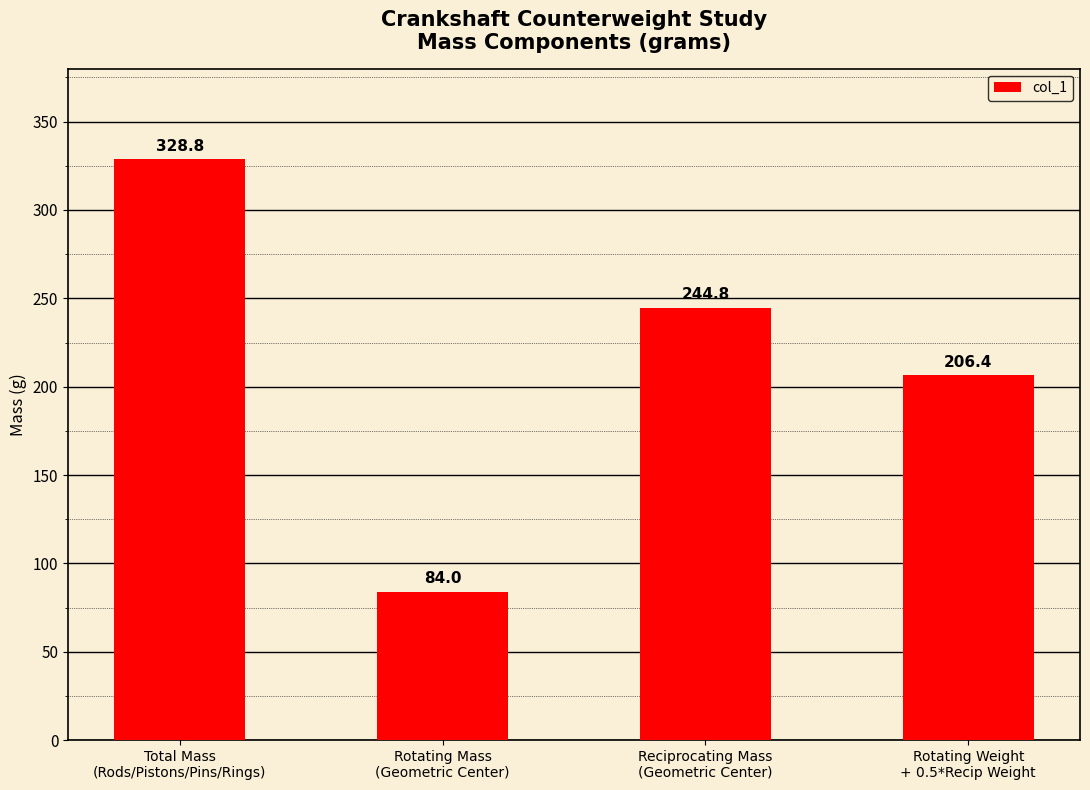

Where does the data first go above 244?

Total Mass
(Rods/Pistons/Pins/Rings)